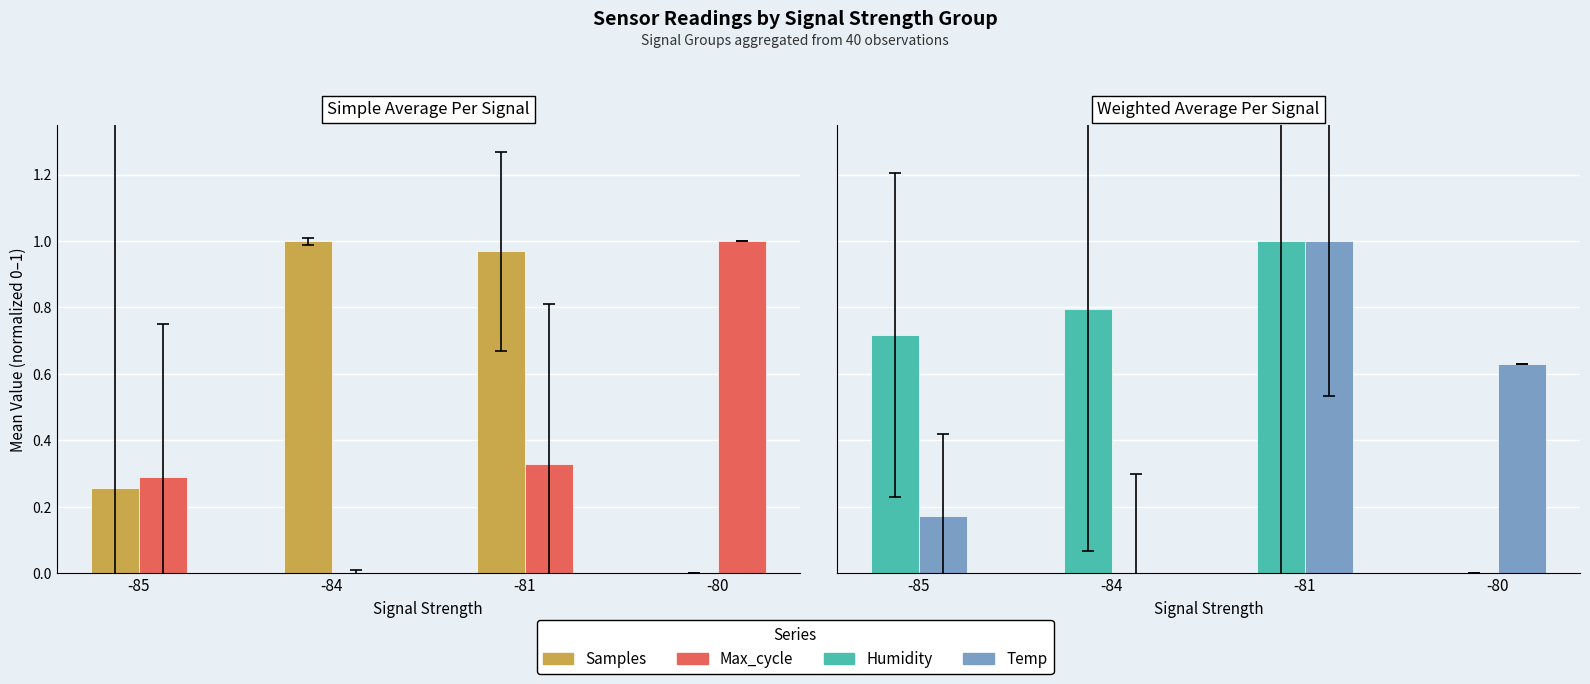

At how many categories does at least one series exceed 0?

4